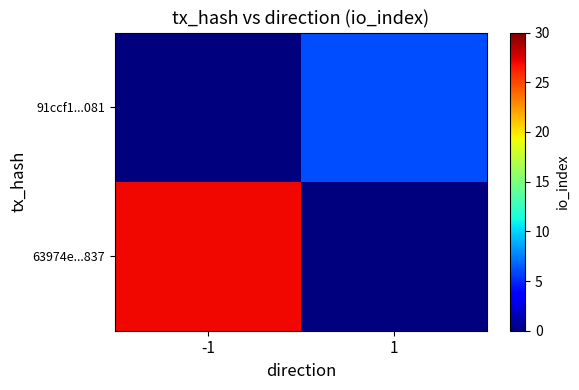

What is the total value across all series at 1?

6